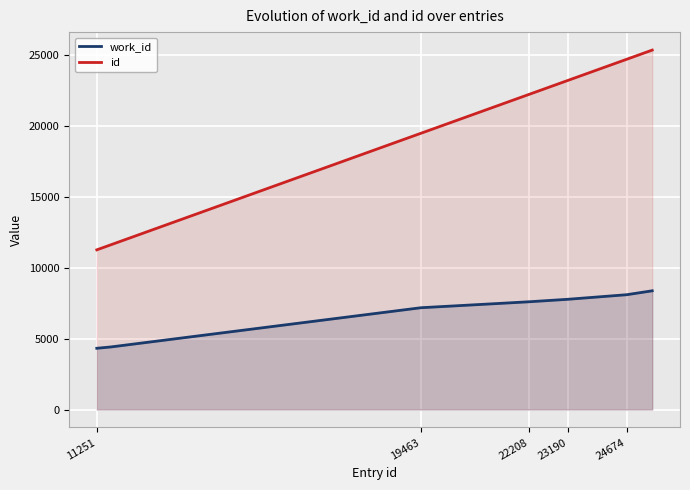

What is the difference between the work_id values at 19463 and 24674?

916